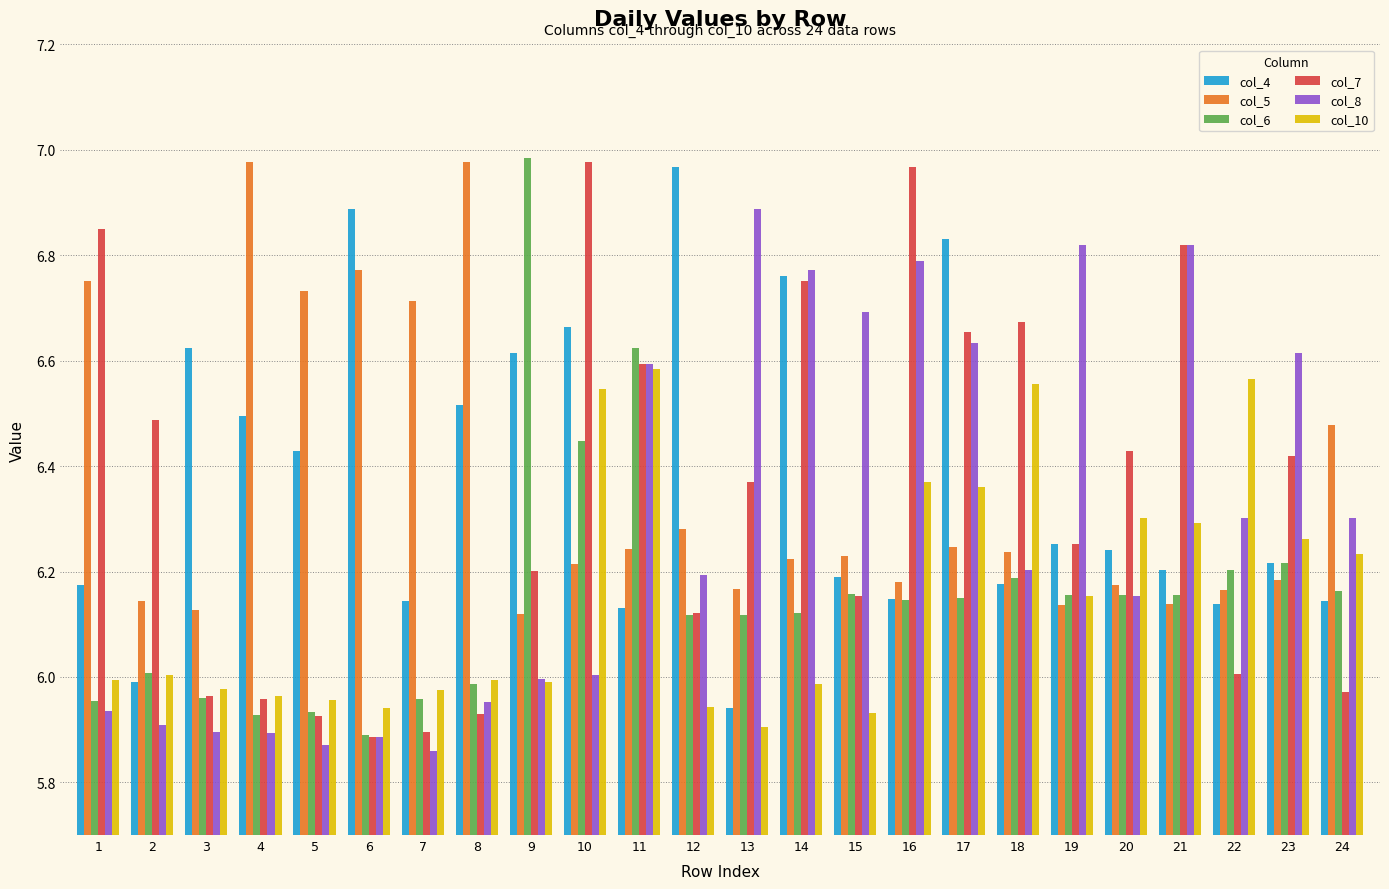

Between 11 and 19, which series saw the biggest shift?

col_6